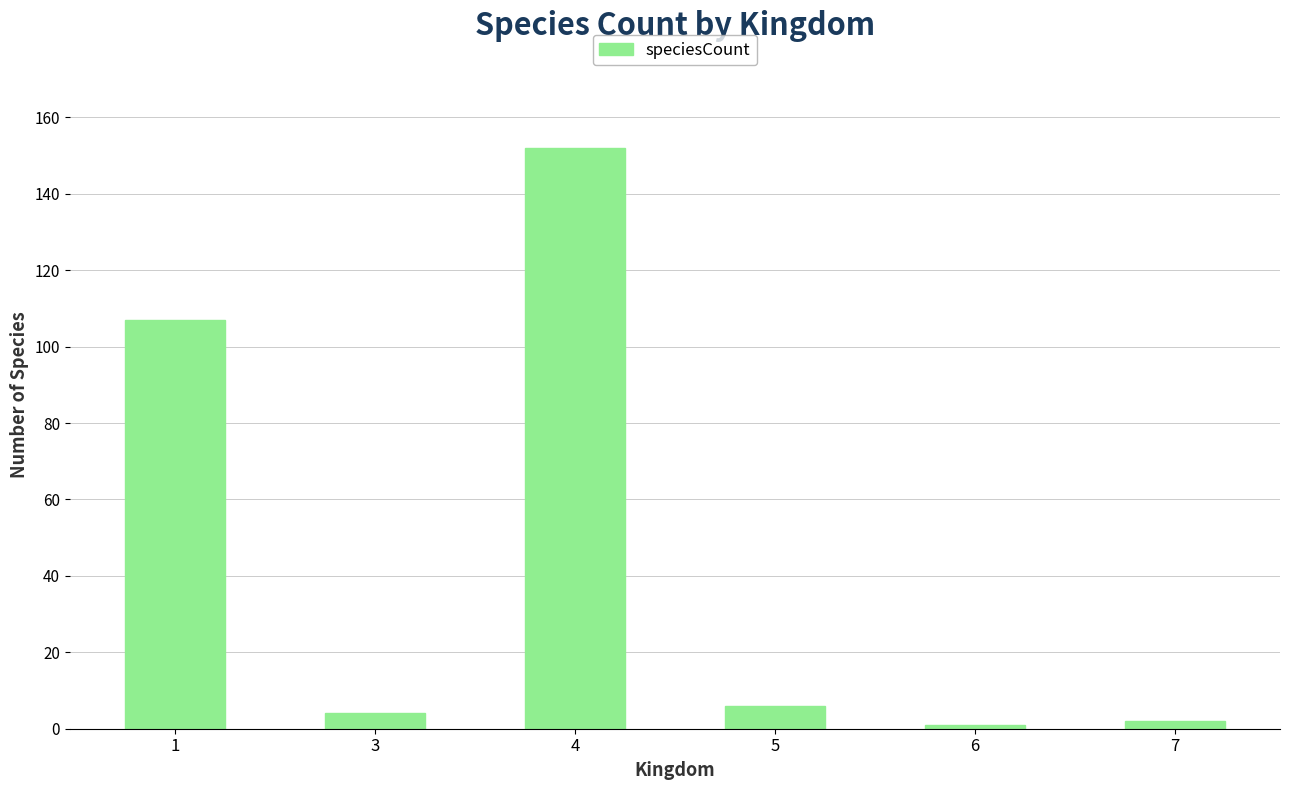

What is the sum of all values?

272